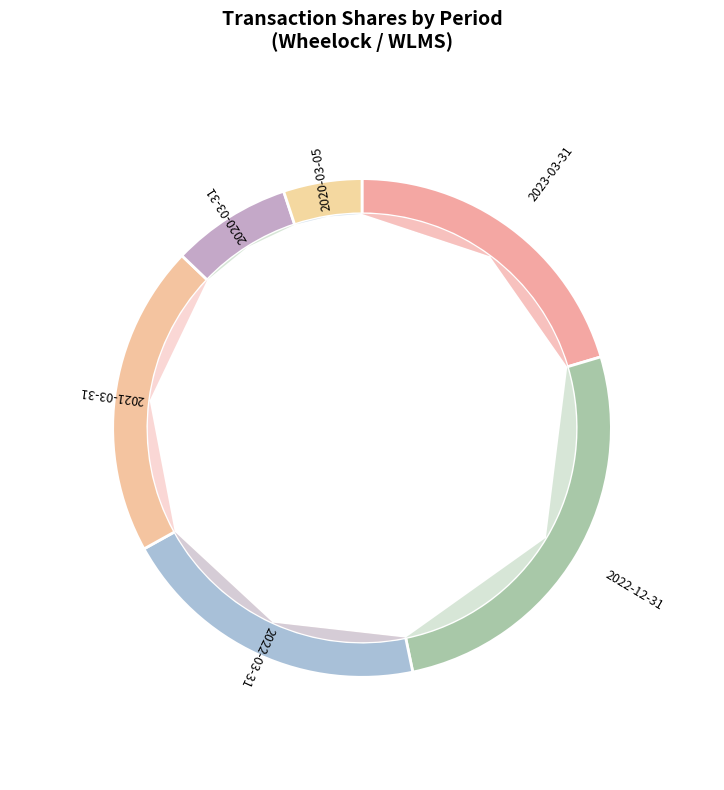

Count the number of slices in the pie.

6